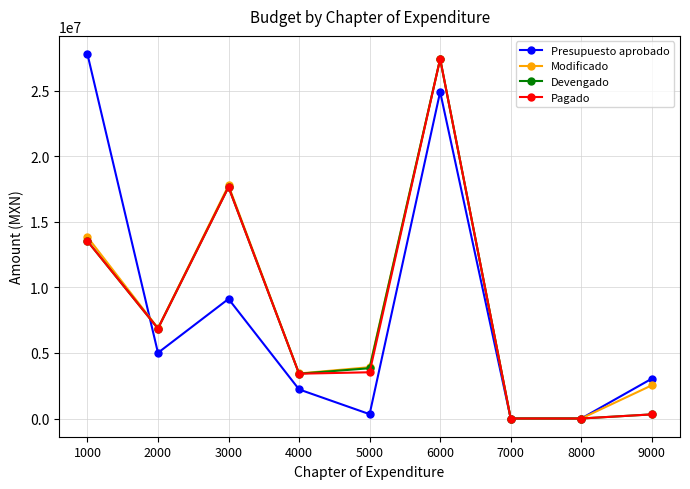

What is the average value of the Devengado series?

8117684.9